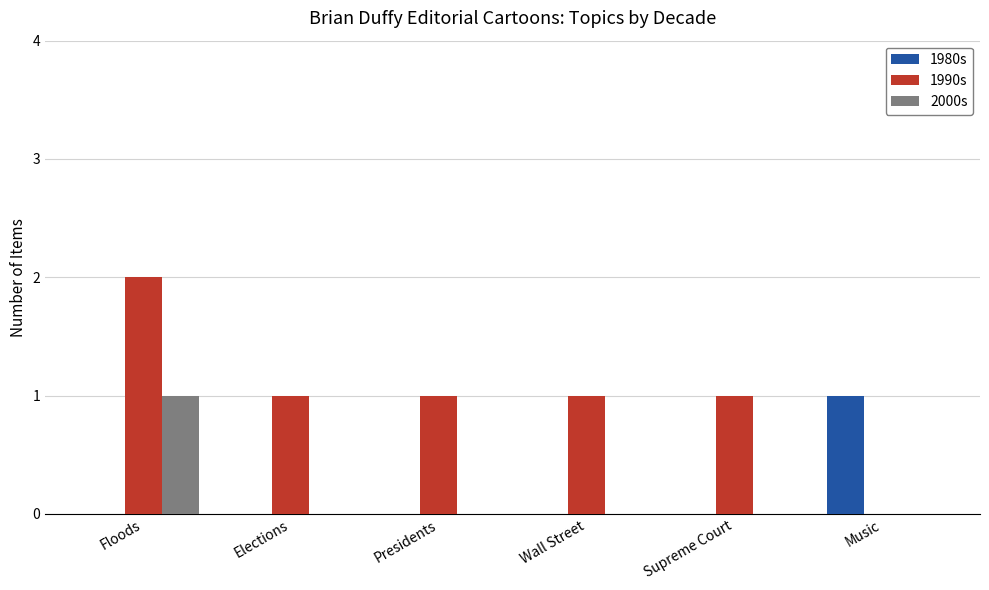

What is the sum of the 1990s values at Supreme Court and Floods?

3